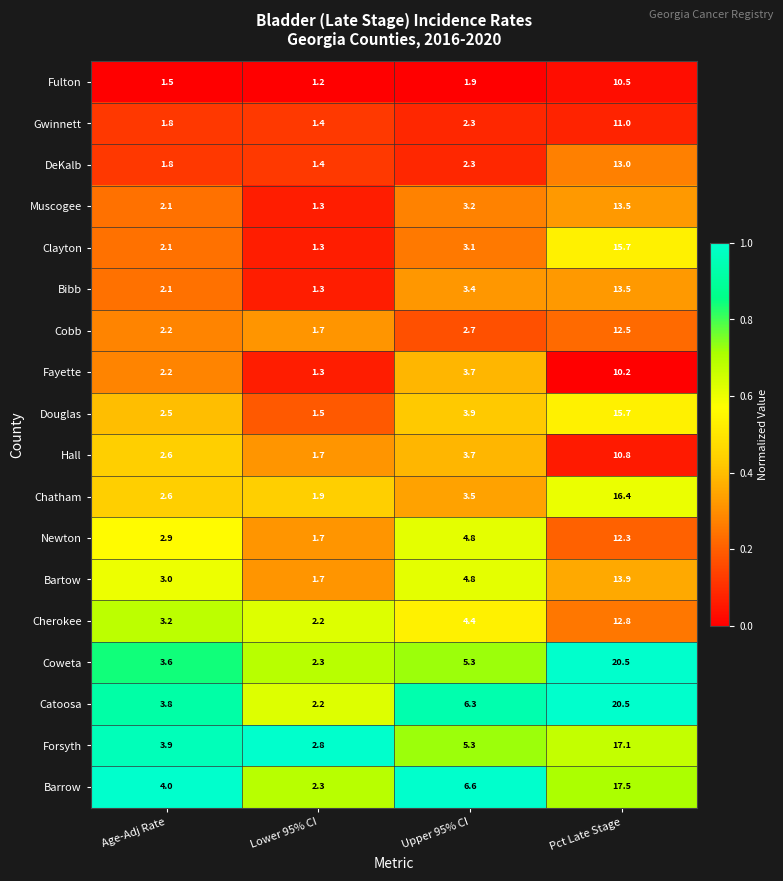

At which category is the sum across all series the highest?

Pct Late Stage